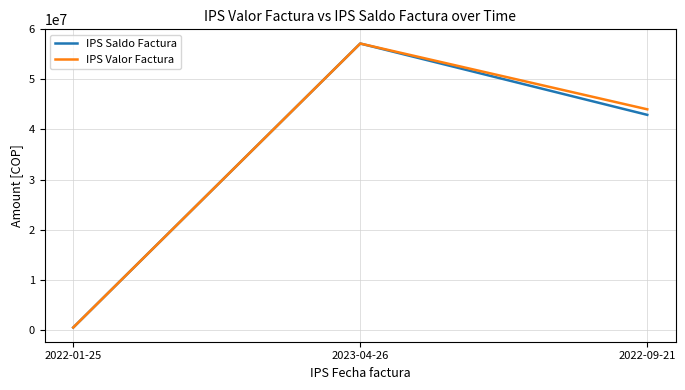

Which series has the largest range (max minus min)?

IPS Saldo Factura